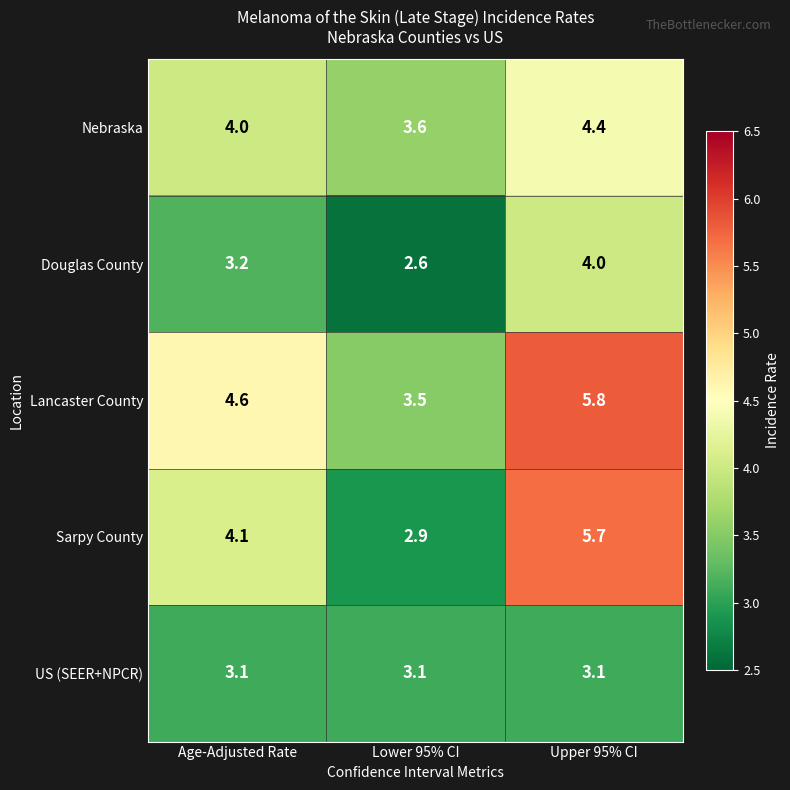

What value does the Sarpy County series have at Upper 95% CI?

5.7